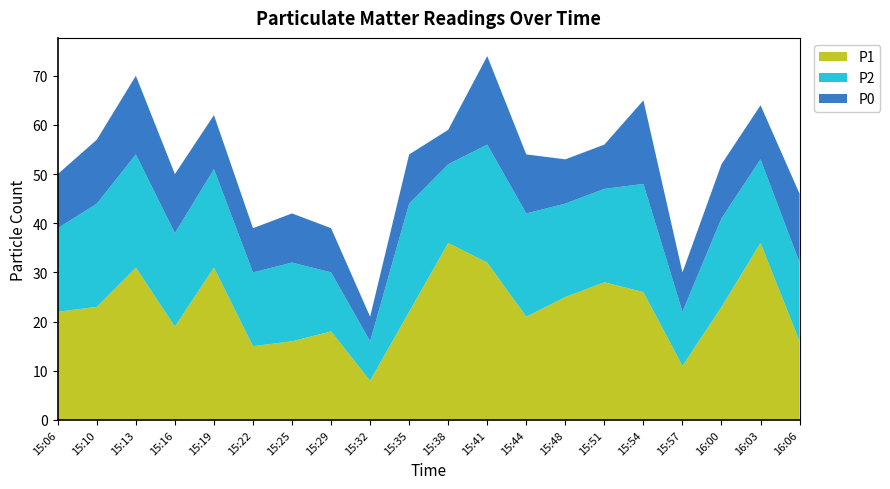

Reading left to right, what are all the values shown in this chart?

P1: 15:06=22	15:10=23	15:13=31	15:16=19	15:19=31	15:22=15	15:25=16	15:29=18	15:32=8	15:35=22	15:38=36	15:41=32	15:44=21	15:48=25	15:51=28	15:54=26	15:57=11	16:00=23	16:03=36	16:06=16
P2: 15:06=17	15:10=21	15:13=23	15:16=19	15:19=20	15:22=15	15:25=16	15:29=12	15:32=8	15:35=22	15:38=16	15:41=24	15:44=21	15:48=19	15:51=19	15:54=22	15:57=11	16:00=18	16:03=17	16:06=16
P0: 15:06=11	15:10=13	15:13=16	15:16=12	15:19=11	15:22=9	15:25=10	15:29=9	15:32=5	15:35=10	15:38=7	15:41=18	15:44=12	15:48=9	15:51=9	15:54=17	15:57=8	16:00=11	16:03=11	16:06=14